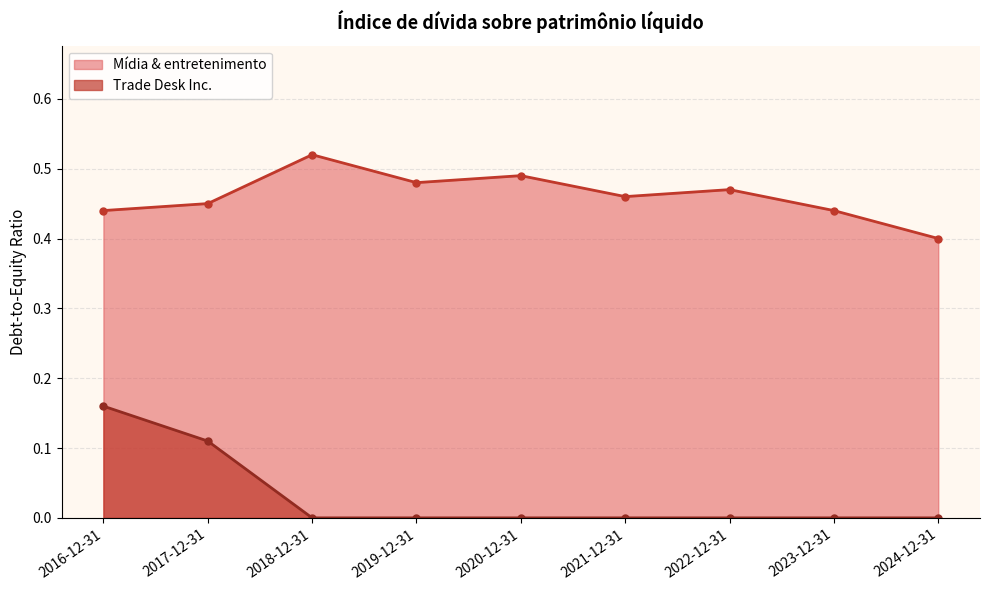

What is the difference between the highest and lowest values at 2016-12-31?

0.3